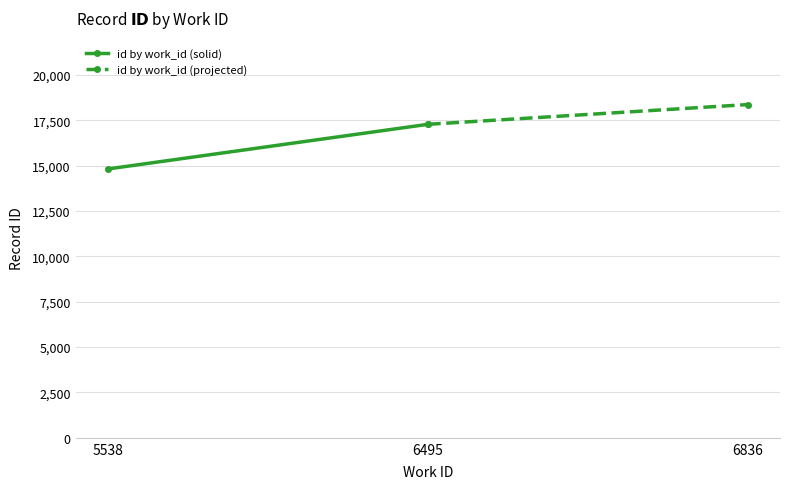

How many lines are shown in the chart?

2